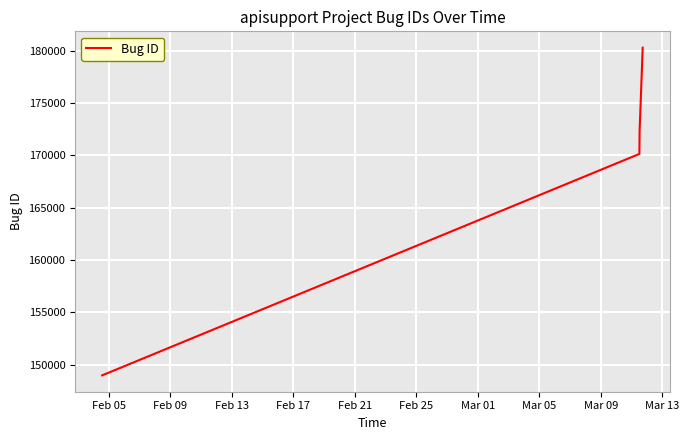

What is the greatest value displayed?

180299